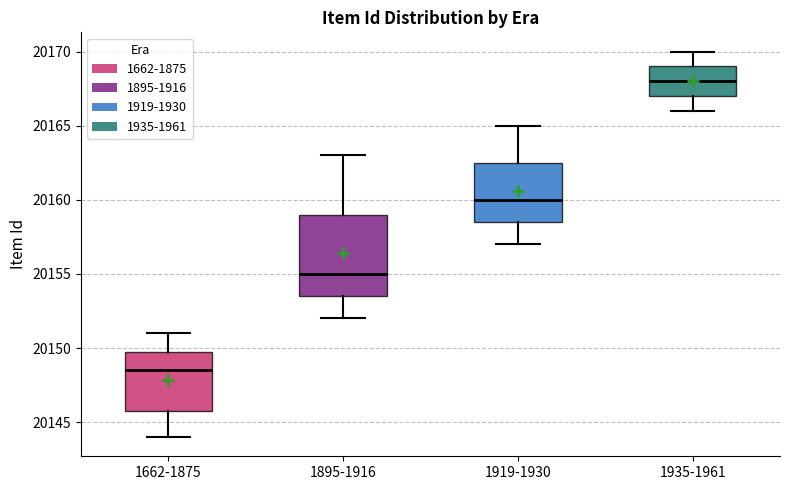

Which box's median line is the highest?

1935-1961